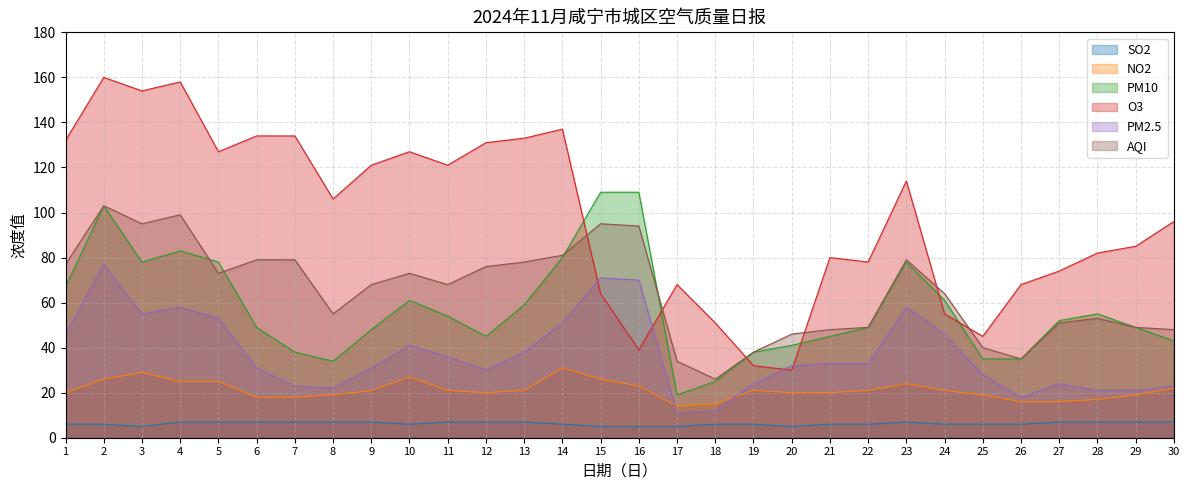

What is the maximum value for PM10?

109